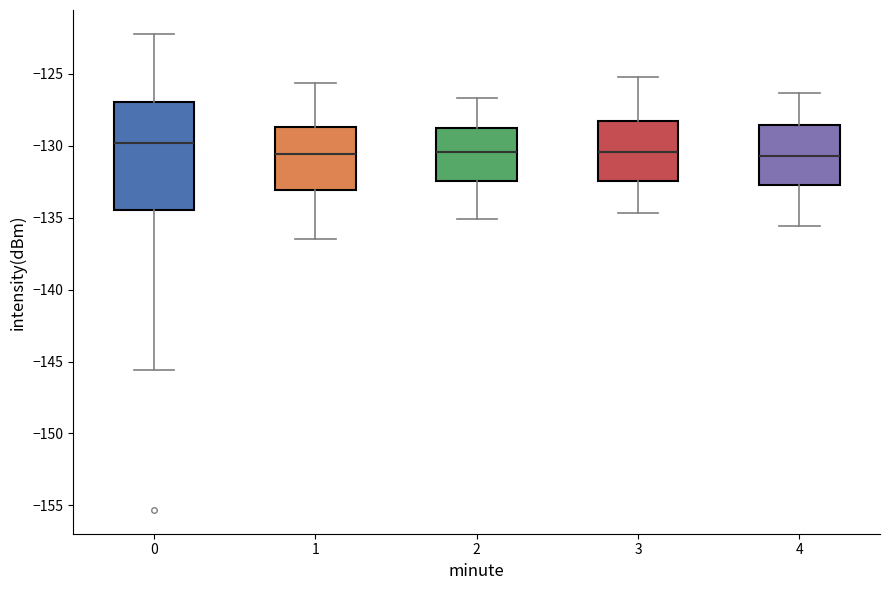

Reading left to right, read every box against the y-axis: the position of its median line, the range the box covers, and the ends of its whiskers. The values are not printed on the chart, so give them approximately, as read against the axis.

0: median -130.0, box -134.5 to -127.0, whiskers -145.5 to -122.0
1: median -130.5, box -133.0 to -128.5, whiskers -136.5 to -125.5
2: median -130.5, box -132.5 to -128.5, whiskers -135.0 to -126.5
3: median -130.5, box -132.5 to -128.0, whiskers -134.5 to -125.0
4: median -130.5, box -132.5 to -128.5, whiskers -135.5 to -126.5